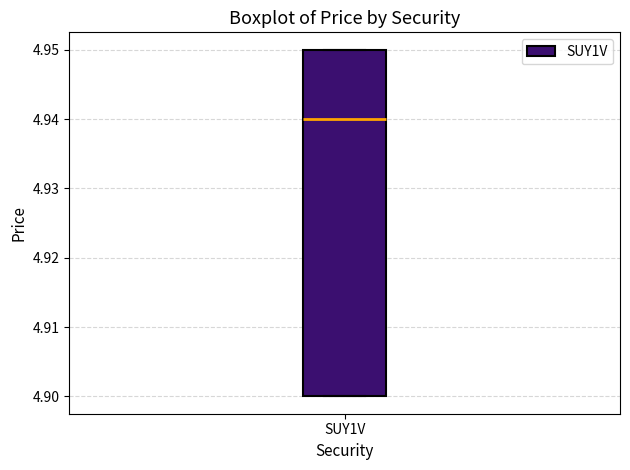

Transcribe this box plot: give where the median line is, the range the box spans, and where the two whiskers end, as read against the y-axis. The values are not printed on the chart, so give them approximately, as read against the axis.

median 4.94, box 4.90 to 4.95, whiskers 4.90 to 4.95